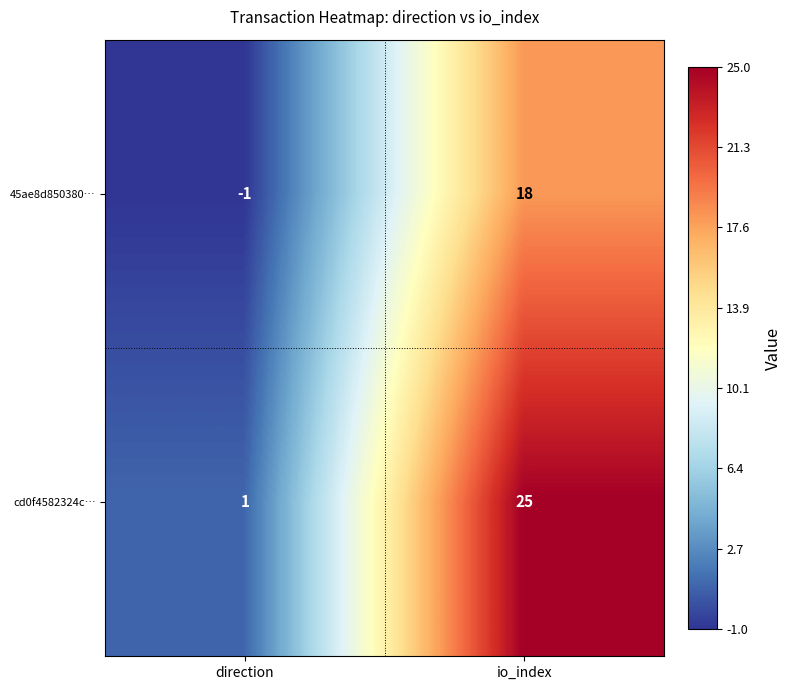

How many values in the 45ae8d850380… series are below 18?

1